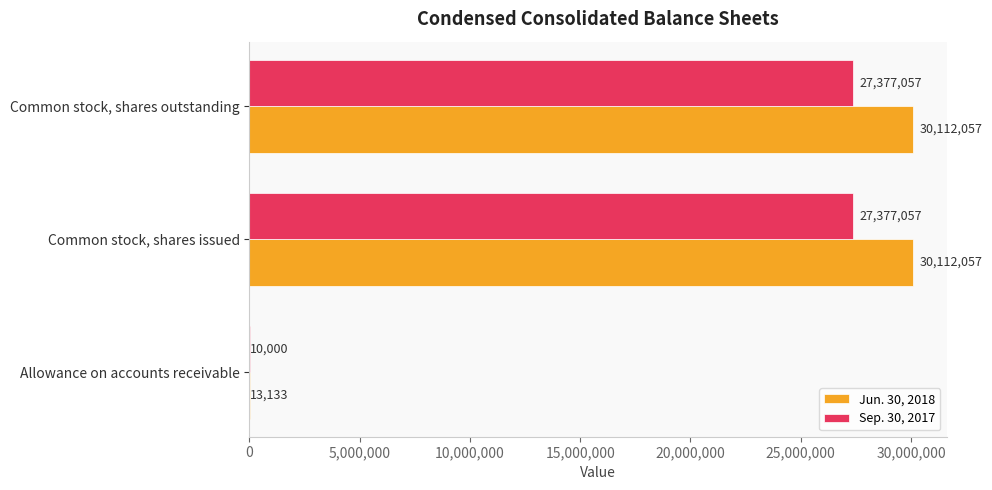

What is the sum of the Sep. 30, 2017 values at Common stock, shares outstanding and Allowance on accounts receivable?

27387057